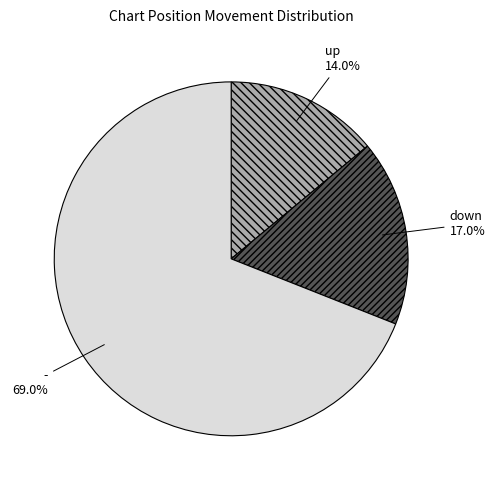

Rank the categories by value from highest to lowest.

-, down, up